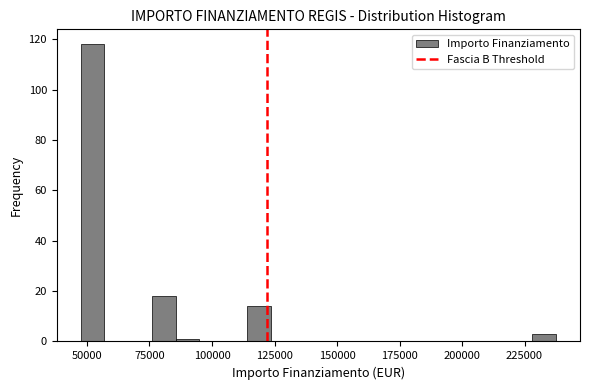

Read against the x-axis, roughly where is the centre of the tallest bar?

50000